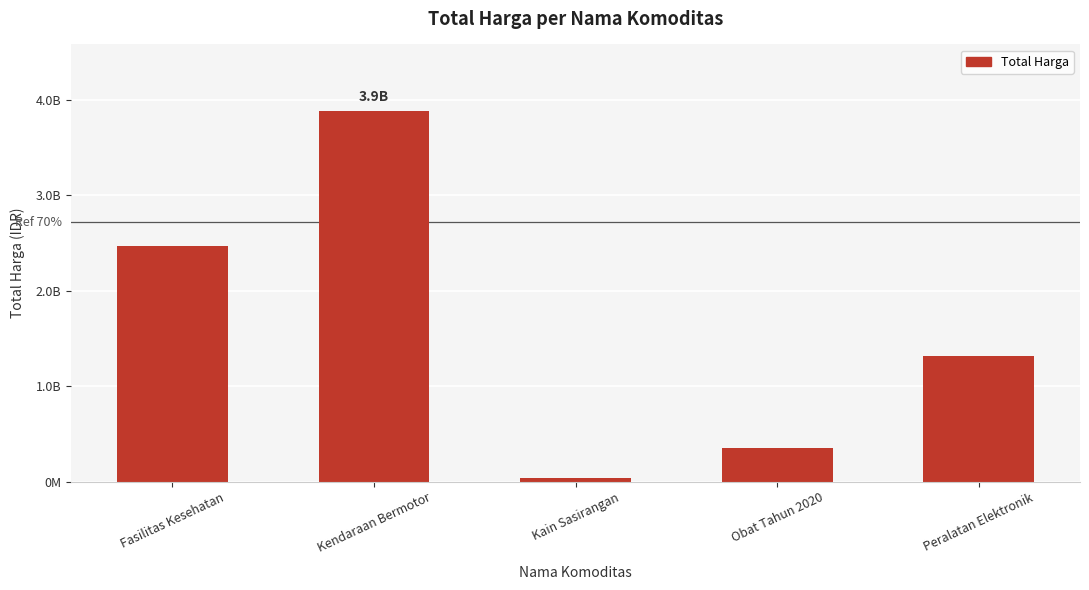

Rank the categories by value from lowest to highest.

Kain Sasirangan, Obat Tahun 2020, Peralatan Elektronik, Fasilitas Kesehatan, Kendaraan Bermotor